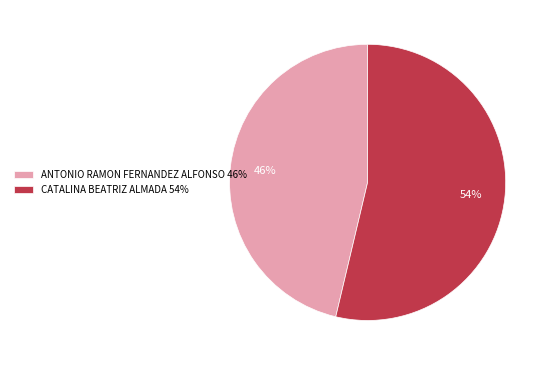

To the nearest percent, what is the average slice percentage?

50%